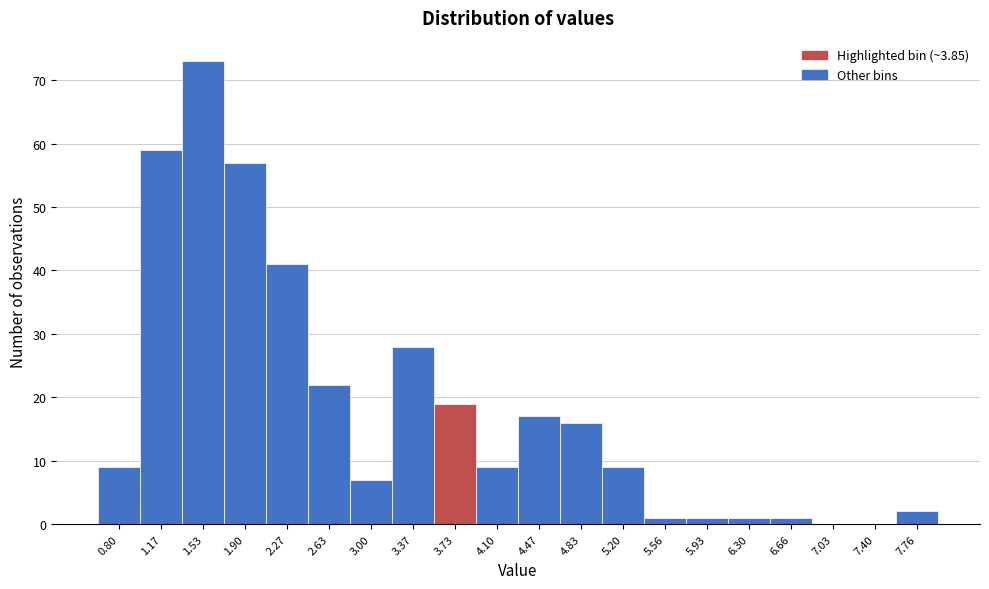

Reading left to right, list all the values displayed in this chart.

0.80=9	1.17=59	1.53=73	1.90=57	2.27=41	2.63=22	3.00=7	3.37=28	3.73=19	4.10=9	4.47=17	4.83=16	5.20=9	5.56=1	5.93=1	6.30=1	6.66=1	7.03=0	7.40=0	7.76=2